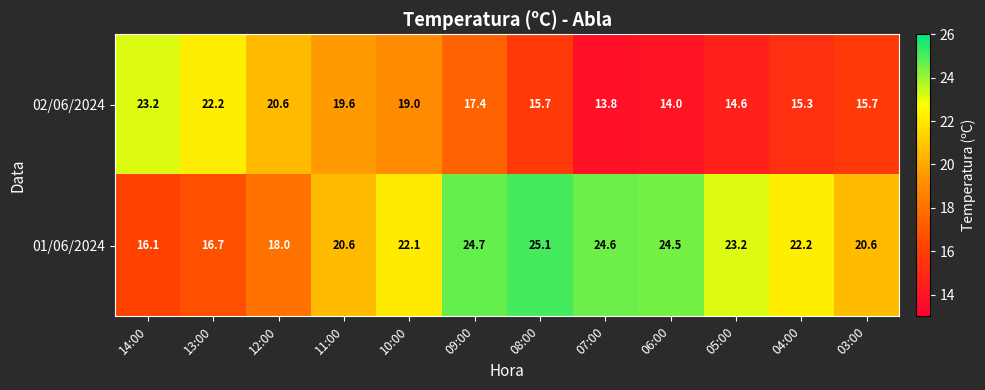

Reading left to right, transcribe all the data shown in this chart.

02/06/2024: 23.2	22.2	20.6	19.6	19.0	17.4	15.7	13.8	14.0	14.6	15.3	15.7
01/06/2024: 16.1	16.7	18.0	20.6	22.1	24.7	25.1	24.6	24.5	23.2	22.2	20.6